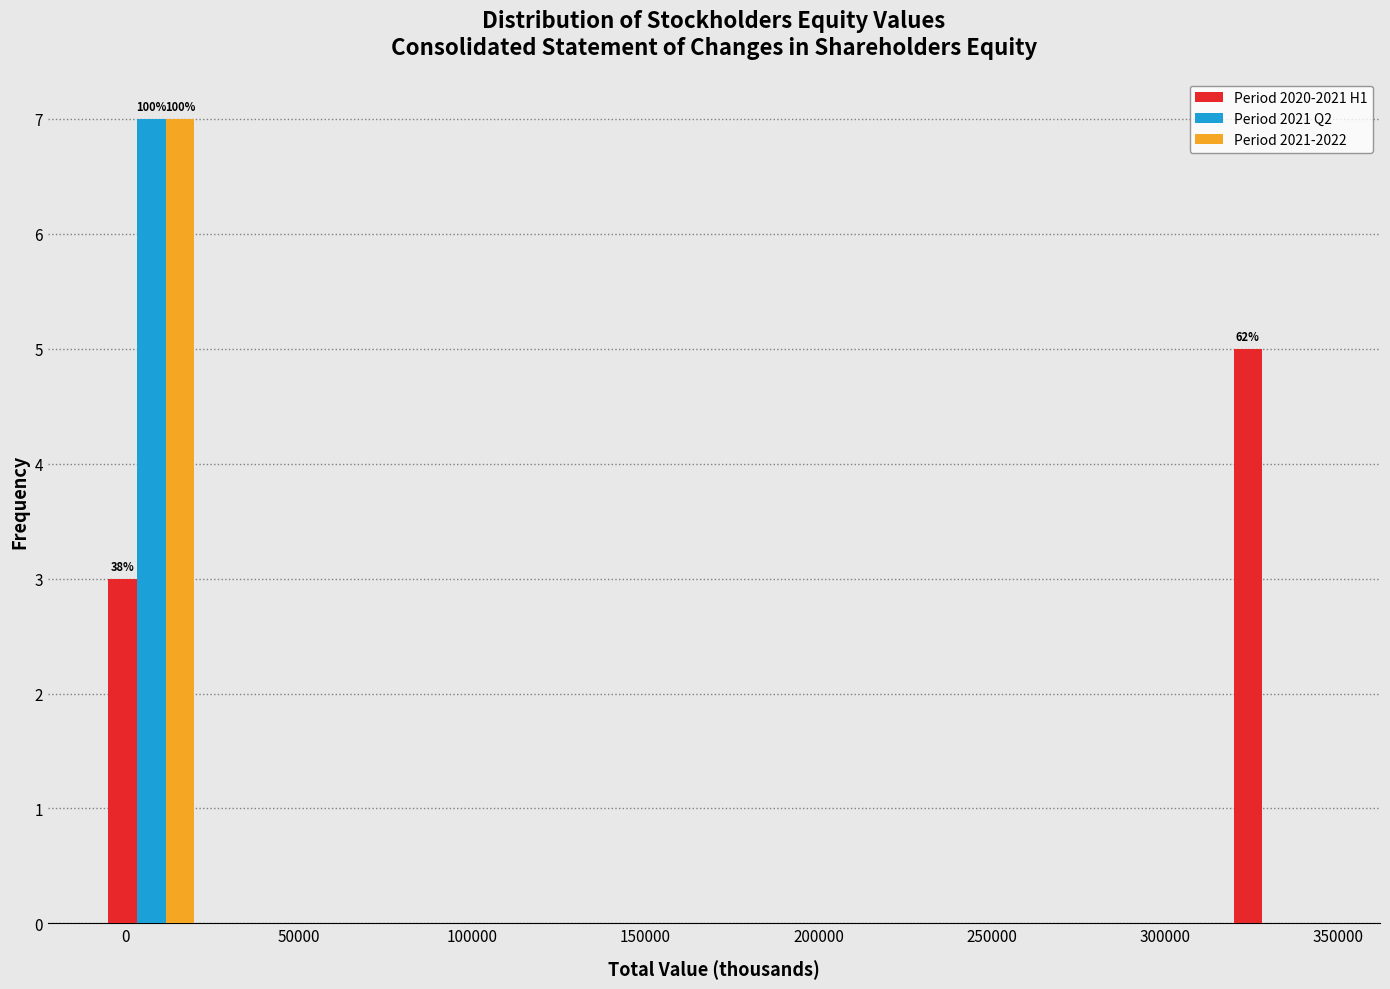

In the Period 2021-2022 series, which range on the x-axis has the tallest bar?

-5000 to 20000